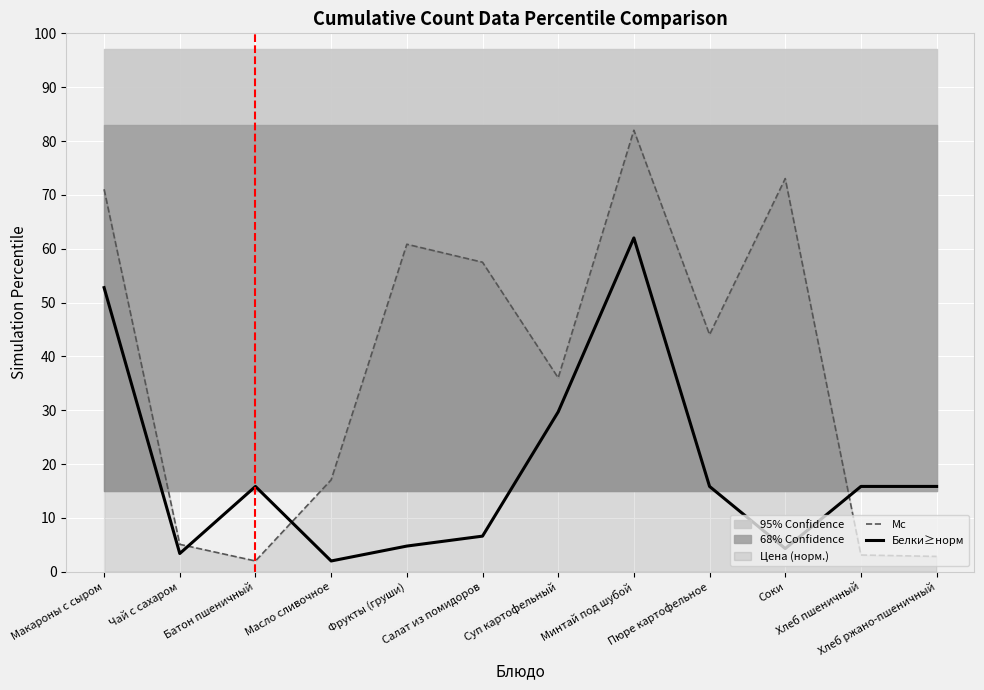

Which series has the widest spread of values?

Mc